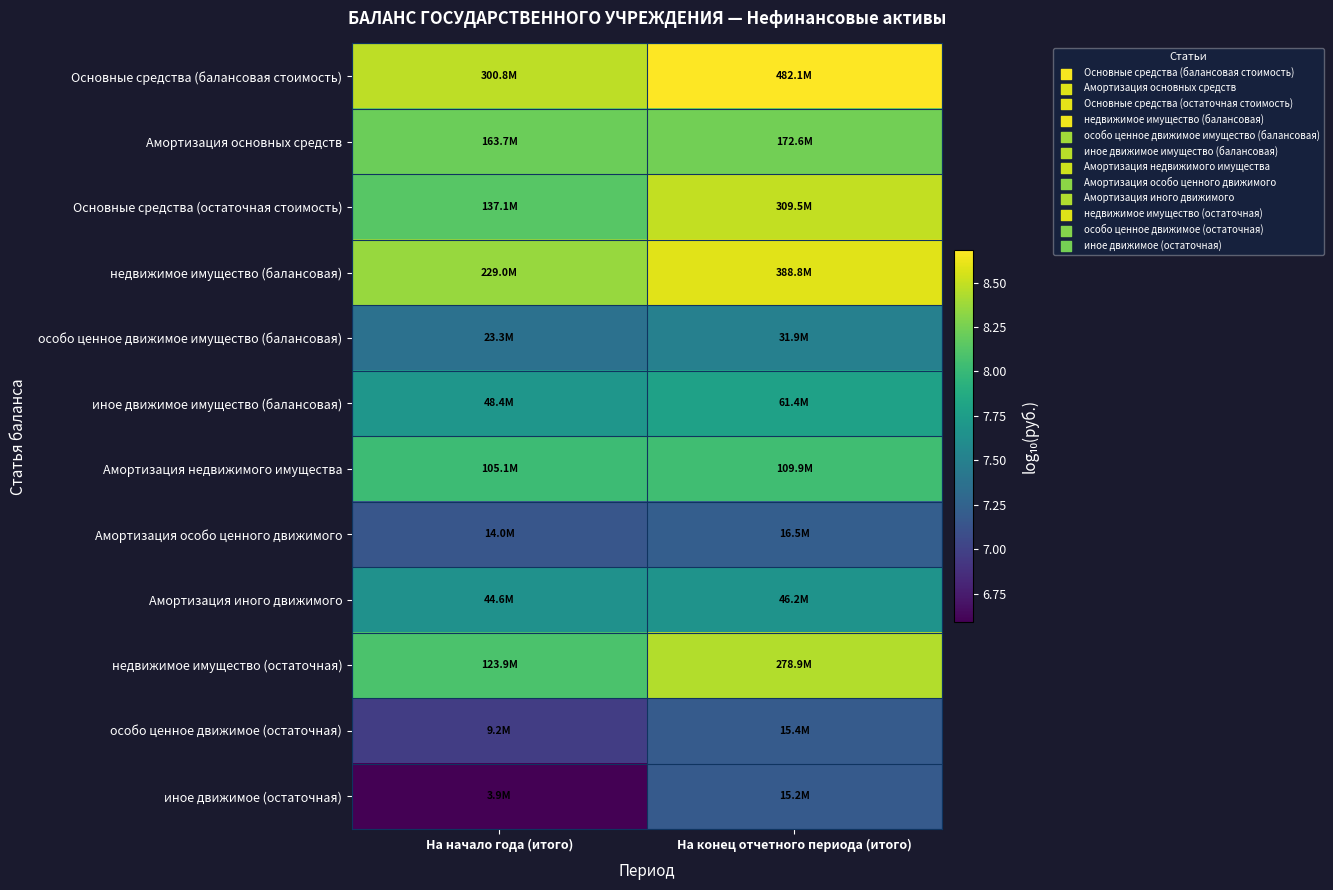

Which series has the largest total across all categories?

Основные средства (балансовая стоимость)